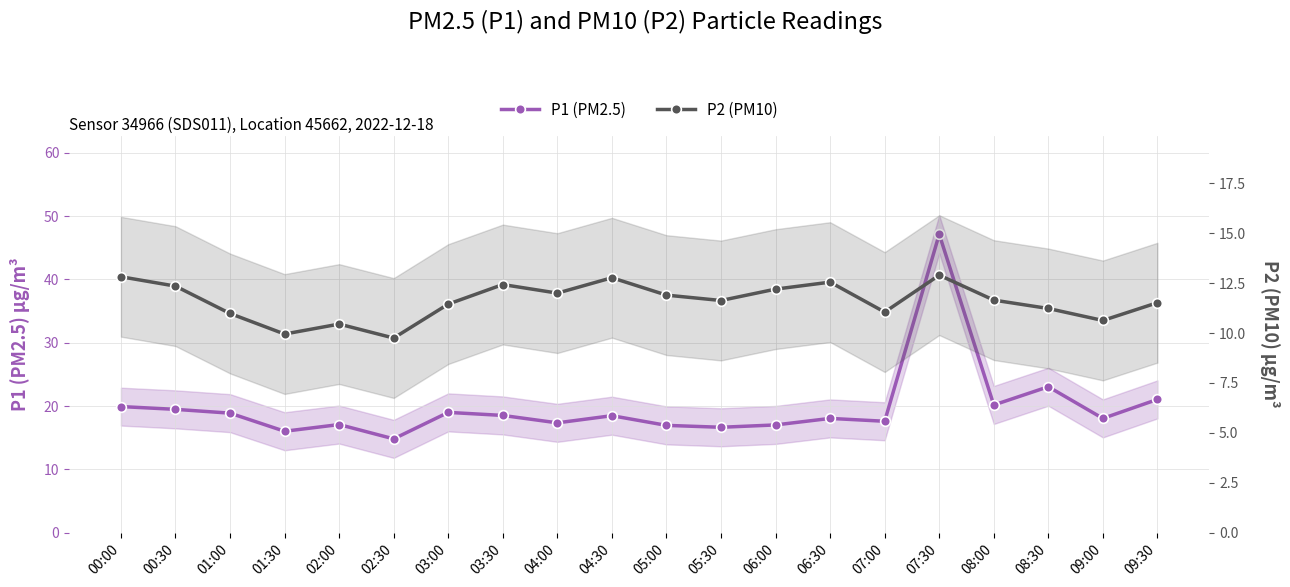

What is the average value of the P2 (PM10) series?

11.6